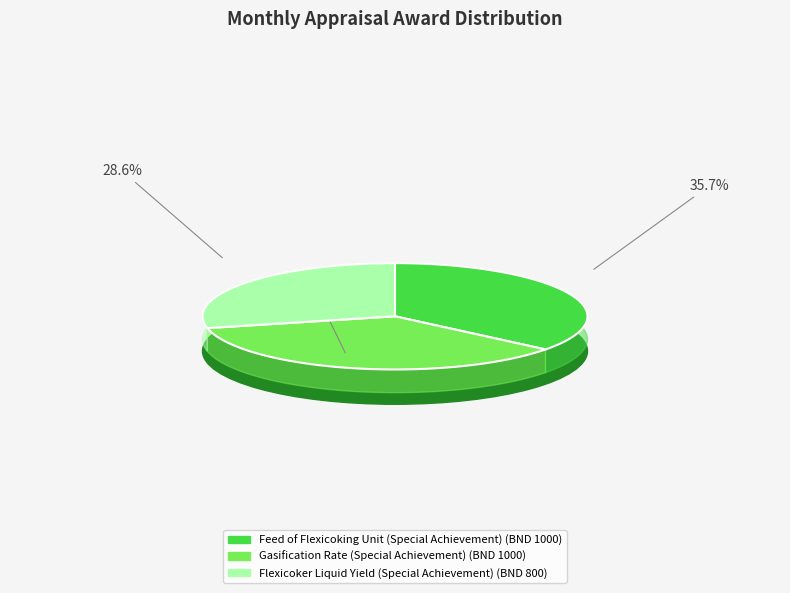

Combined, do Flexicoker Liquid Yield (Special Achievement) and Gasification Rate (Special Achievement) account for over 50%?

Yes